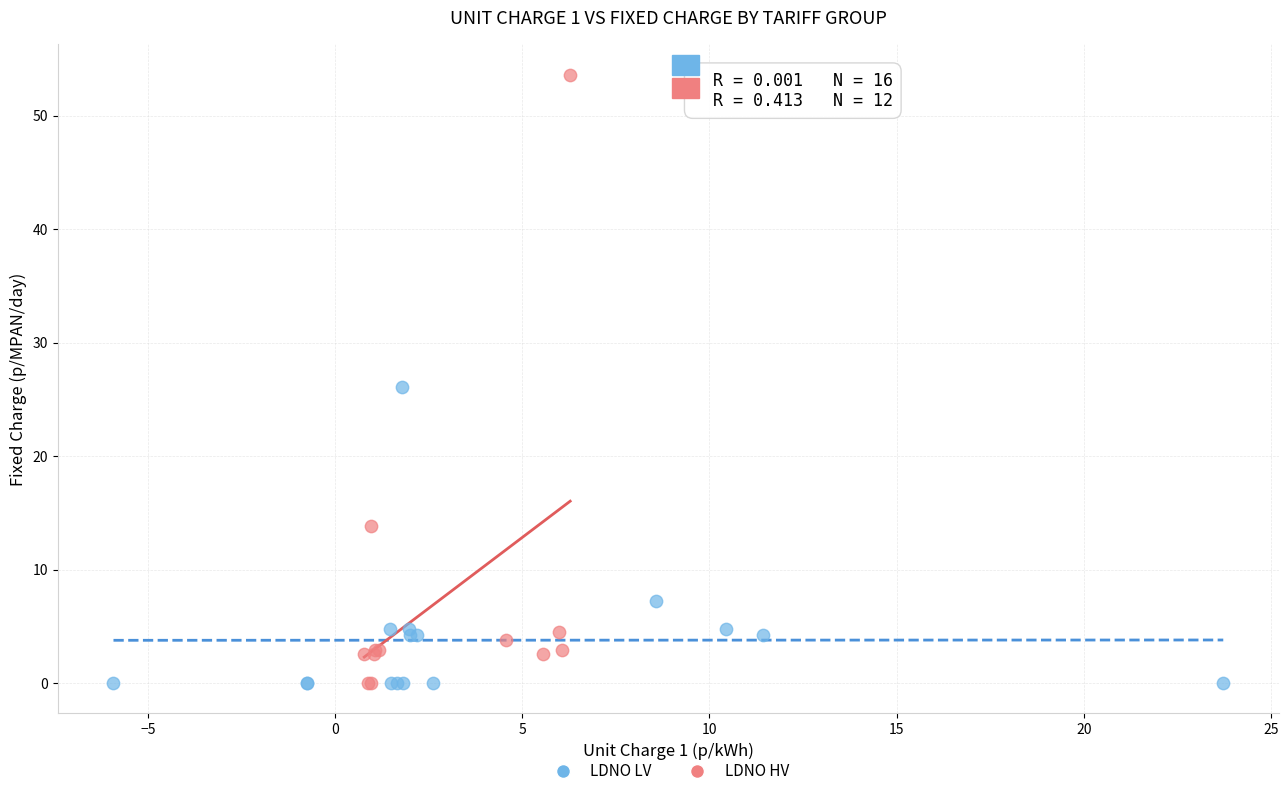

Which series has the largest Y range (max minus min)?

LDNO HV